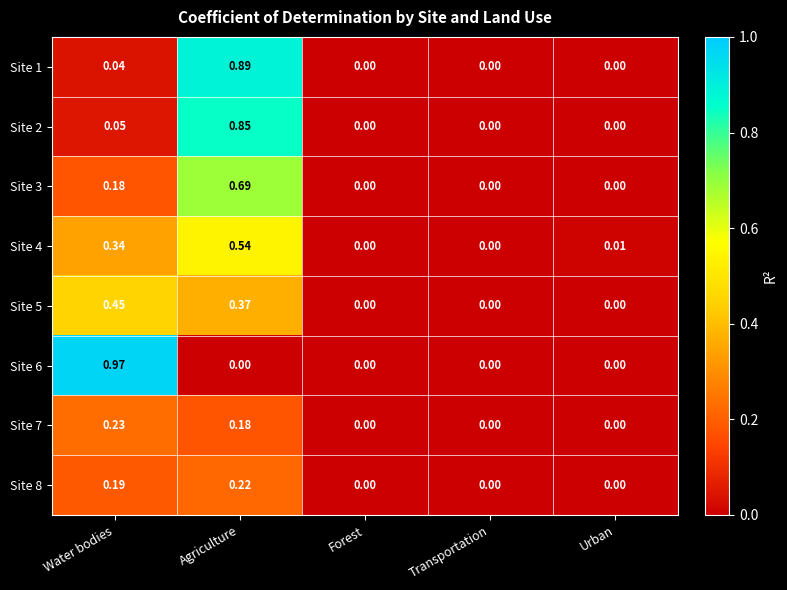

Is the value of Site 1 at Water bodies greater than the value of Site 4 at Water bodies?

No